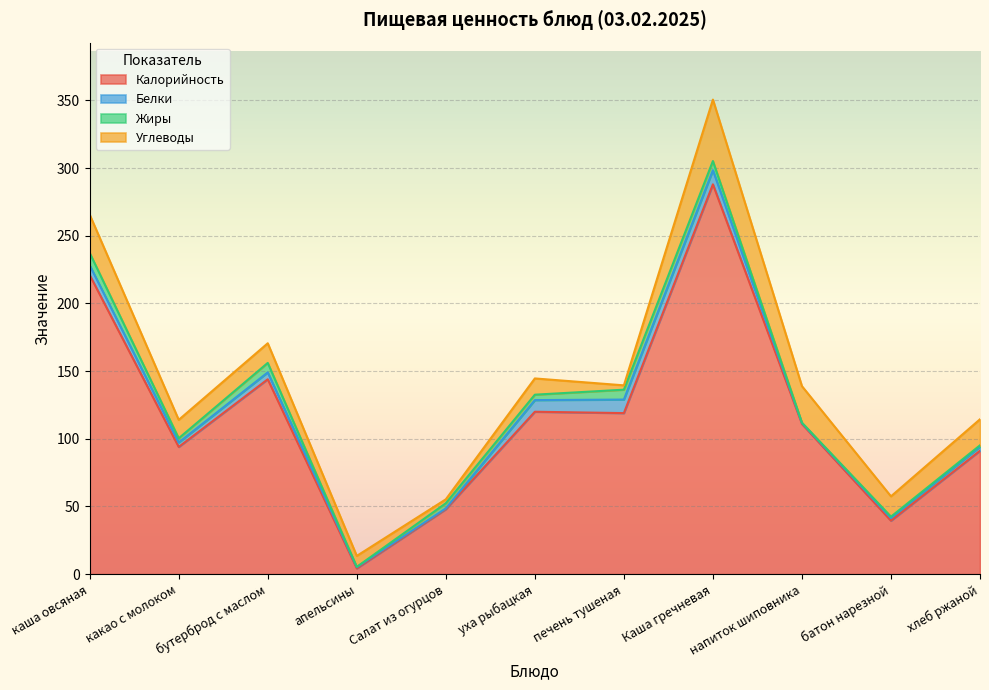

Rank the series at хлеб ржаной from lowest to highest value.

Жиры, Белки, Углеводы, Калорийность